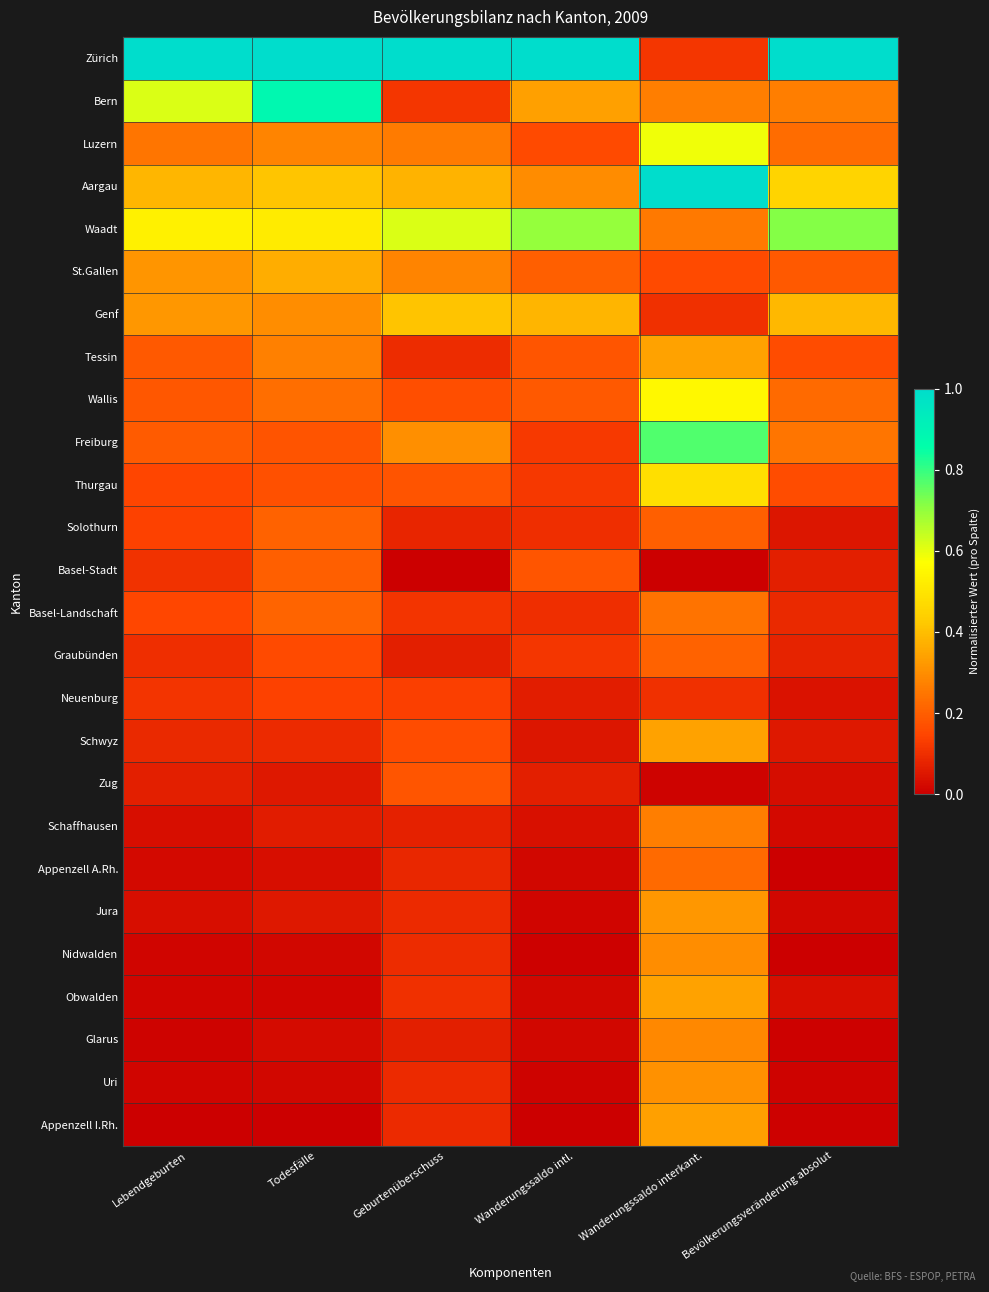

What is the greatest value displayed?

1.0